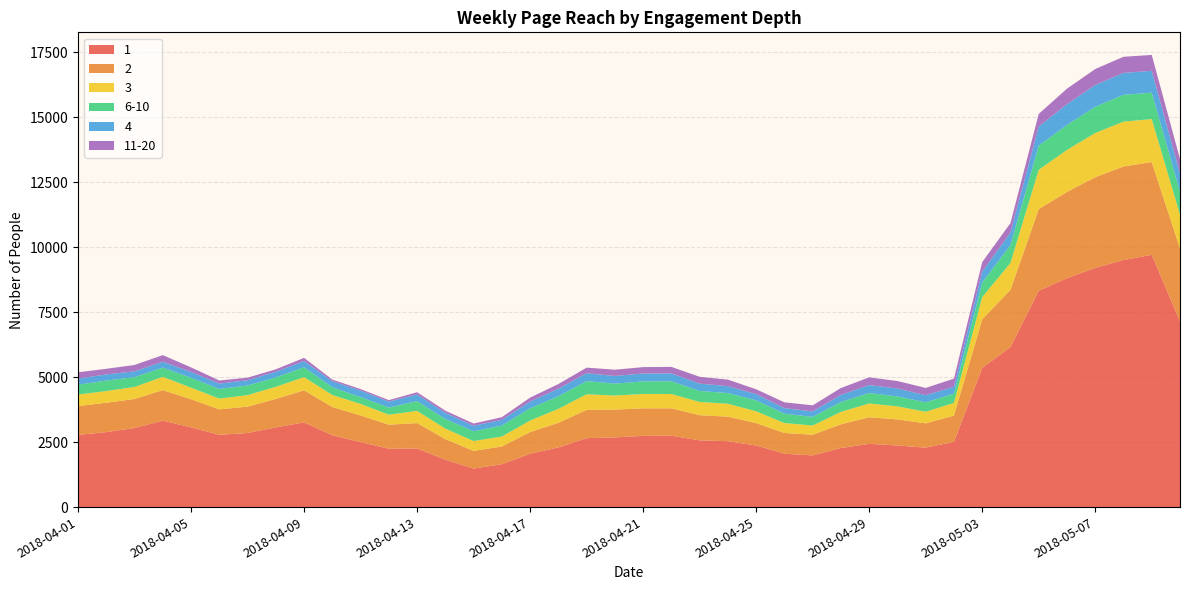

Reading left to right, extract all data points from this chart.

1: 2018-04-01=2776	2018-04-02=2885	2018-04-03=3042	2018-04-04=3323	2018-04-05=3068	2018-04-06=2780	2018-04-07=2850	2018-04-08=3067	2018-04-09=3257	2018-04-10=2763	2018-04-11=2501	2018-04-12=2246	2018-04-13=2255	2018-04-14=1822	2018-04-15=1481	2018-04-16=1650	2018-04-17=2053	2018-04-18=2295	2018-04-19=2652	2018-04-20=2681	2018-04-21=2740	2018-04-22=2747	2018-04-23=2567	2018-04-24=2534	2018-04-25=2370	2018-04-26=2053	2018-04-27=1988	2018-04-28=2271	2018-04-29=2433	2018-04-30=2369	2018-05-01=2287	2018-05-02=2509	2018-05-03=5355	2018-05-04=6159	2018-05-05=8321	2018-05-06=8806	2018-05-07=9203	2018-05-08=9505	2018-05-09=9704	2018-05-10=7145
2: 2018-04-01=1109	2018-04-02=1130	2018-04-03=1117	2018-04-04=1177	2018-04-05=1082	2018-04-06=979	2018-04-07=1016	2018-04-08=1095	2018-04-09=1234	2018-04-10=1087	2018-04-11=1023	2018-04-12=924	2018-04-13=977	2018-04-14=792	2018-04-15=681	2018-04-16=682	2018-04-17=833	2018-04-18=946	2018-04-19=1088	2018-04-20=1069	2018-04-21=1060	2018-04-22=1053	2018-04-23=968	2018-04-24=945	2018-04-25=862	2018-04-26=798	2018-04-27=797	2018-04-28=914	2018-04-29=1023	2018-04-30=1004	2018-05-01=935	2018-05-02=1013	2018-05-03=1867	2018-05-04=2200	2018-05-05=3142	2018-05-06=3319	2018-05-07=3489	2018-05-08=3600	2018-05-09=3569	2018-05-10=2809
3: 2018-04-01=443	2018-04-02=450	2018-04-03=462	2018-04-04=511	2018-04-05=445	2018-04-06=415	2018-04-07=442	2018-04-08=464	2018-04-09=508	2018-04-10=463	2018-04-11=445	2018-04-12=384	2018-04-13=469	2018-04-14=405	2018-04-15=379	2018-04-16=384	2018-04-17=445	2018-04-18=539	2018-04-19=601	2018-04-20=542	2018-04-21=552	2018-04-22=550	2018-04-23=510	2018-04-24=496	2018-04-25=453	2018-04-26=381	2018-04-27=354	2018-04-28=478	2018-04-29=530	2018-04-30=502	2018-05-01=446	2018-05-02=487	2018-05-03=856	2018-05-04=1035	2018-05-05=1513	2018-05-06=1615	2018-05-07=1701	2018-05-08=1724	2018-05-09=1654	2018-05-10=1300
6-10: 2018-04-01=381	2018-04-02=402	2018-04-03=378	2018-04-04=355	2018-04-05=379	2018-04-06=372	2018-04-07=369	2018-04-08=362	2018-04-09=379	2018-04-10=296	2018-04-11=262	2018-04-12=274	2018-04-13=376	2018-04-14=369	2018-04-15=376	2018-04-16=420	2018-04-17=469	2018-04-18=484	2018-04-19=506	2018-04-20=458	2018-04-21=483	2018-04-22=489	2018-04-23=424	2018-04-24=410	2018-04-25=423	2018-04-26=360	2018-04-27=331	2018-04-28=380	2018-04-29=403	2018-04-30=382	2018-05-01=364	2018-05-02=352	2018-05-03=562	2018-05-04=687	2018-05-05=930	2018-05-06=960	2018-05-07=1007	2018-05-08=1033	2018-05-09=1015	2018-05-10=879
4: 2018-04-01=235	2018-04-02=237	2018-04-03=223	2018-04-04=226	2018-04-05=227	2018-04-06=205	2018-04-07=205	2018-04-08=218	2018-04-09=241	2018-04-10=230	2018-04-11=251	2018-04-12=232	2018-04-13=255	2018-04-14=239	2018-04-15=212	2018-04-16=221	2018-04-17=261	2018-04-18=290	2018-04-19=304	2018-04-20=296	2018-04-21=303	2018-04-22=305	2018-04-23=280	2018-04-24=268	2018-04-25=237	2018-04-26=215	2018-04-27=210	2018-04-28=272	2018-04-29=306	2018-04-30=305	2018-05-01=272	2018-05-02=270	2018-05-03=422	2018-05-04=481	2018-05-05=733	2018-05-06=800	2018-05-07=838	2018-05-08=841	2018-05-09=843	2018-05-10=705
11-20: 2018-04-01=241	2018-04-02=217	2018-04-03=245	2018-04-04=255	2018-04-05=174	2018-04-06=119	2018-04-07=97	2018-04-08=94	2018-04-09=123	2018-04-10=66	2018-04-11=58	2018-04-12=56	2018-04-13=86	2018-04-14=82	2018-04-15=86	2018-04-16=102	2018-04-17=152	2018-04-18=179	2018-04-19=214	2018-04-20=240	2018-04-21=247	2018-04-22=250	2018-04-23=263	2018-04-24=251	2018-04-25=188	2018-04-26=223	2018-04-27=234	2018-04-28=267	2018-04-29=296	2018-04-30=288	2018-05-01=280	2018-05-02=312	2018-05-03=361	2018-05-04=364	2018-05-05=487	2018-05-06=597	2018-05-07=615	2018-05-08=621	2018-05-09=610	2018-05-10=553